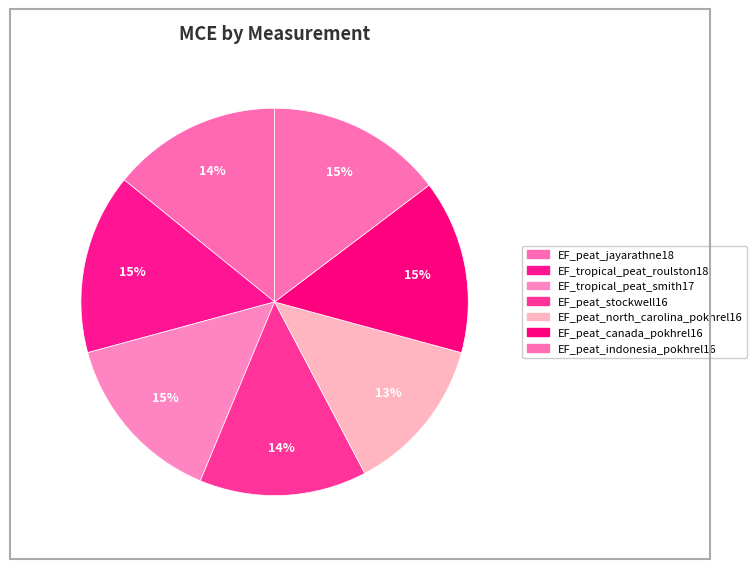

True or false: EF_peat_stockwell16 accounts for 24% of the total.

False